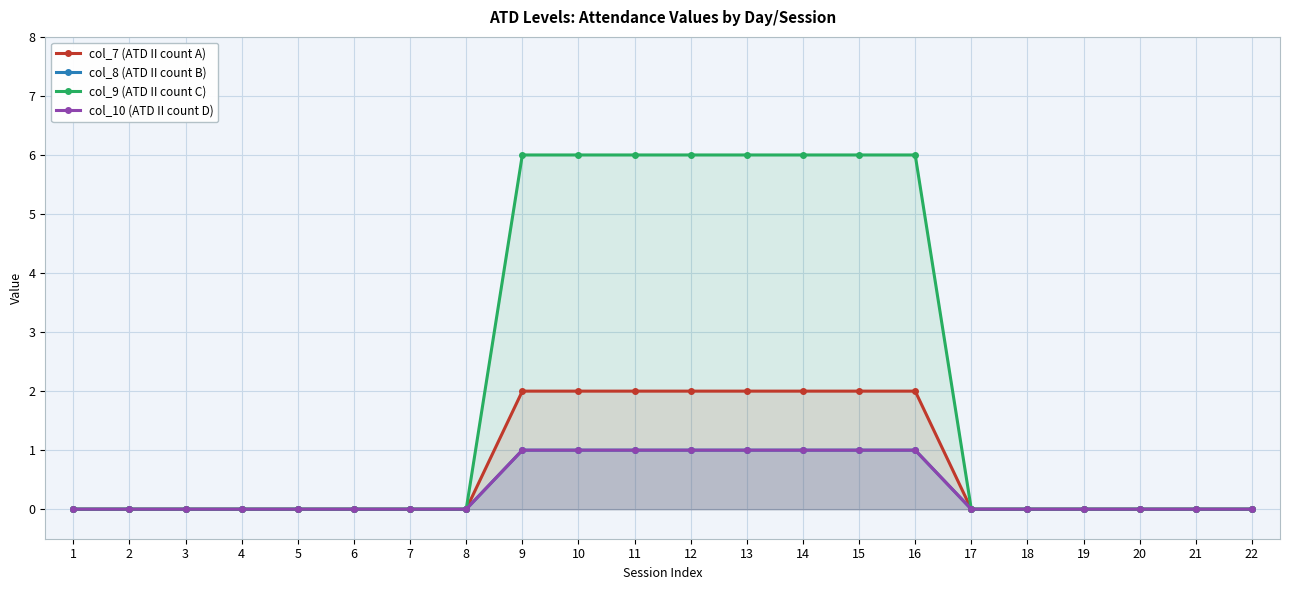

At which category is the sum across all series the highest?

9